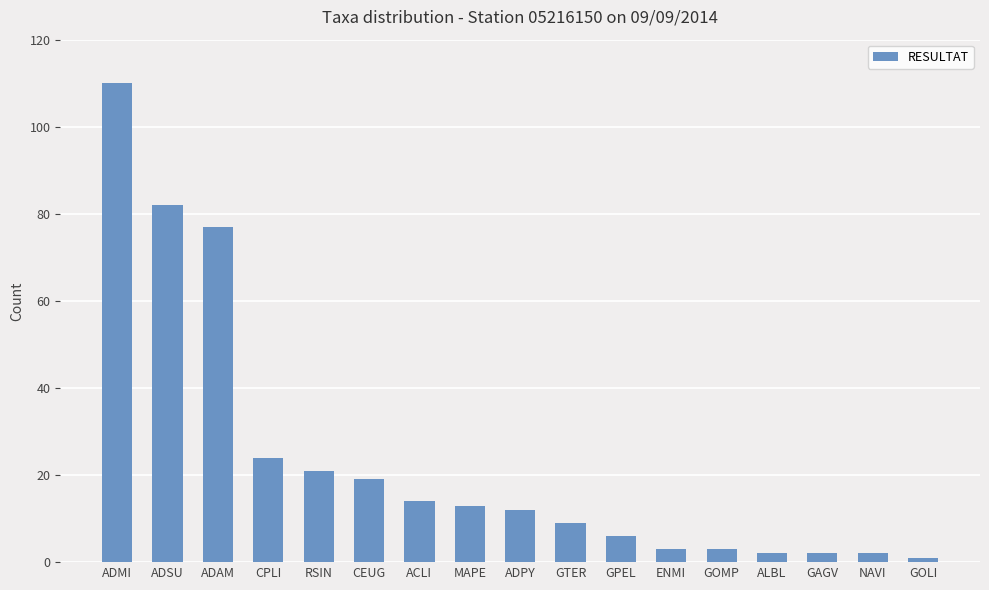

What is the label of the 7th bar from the left?

ACLI